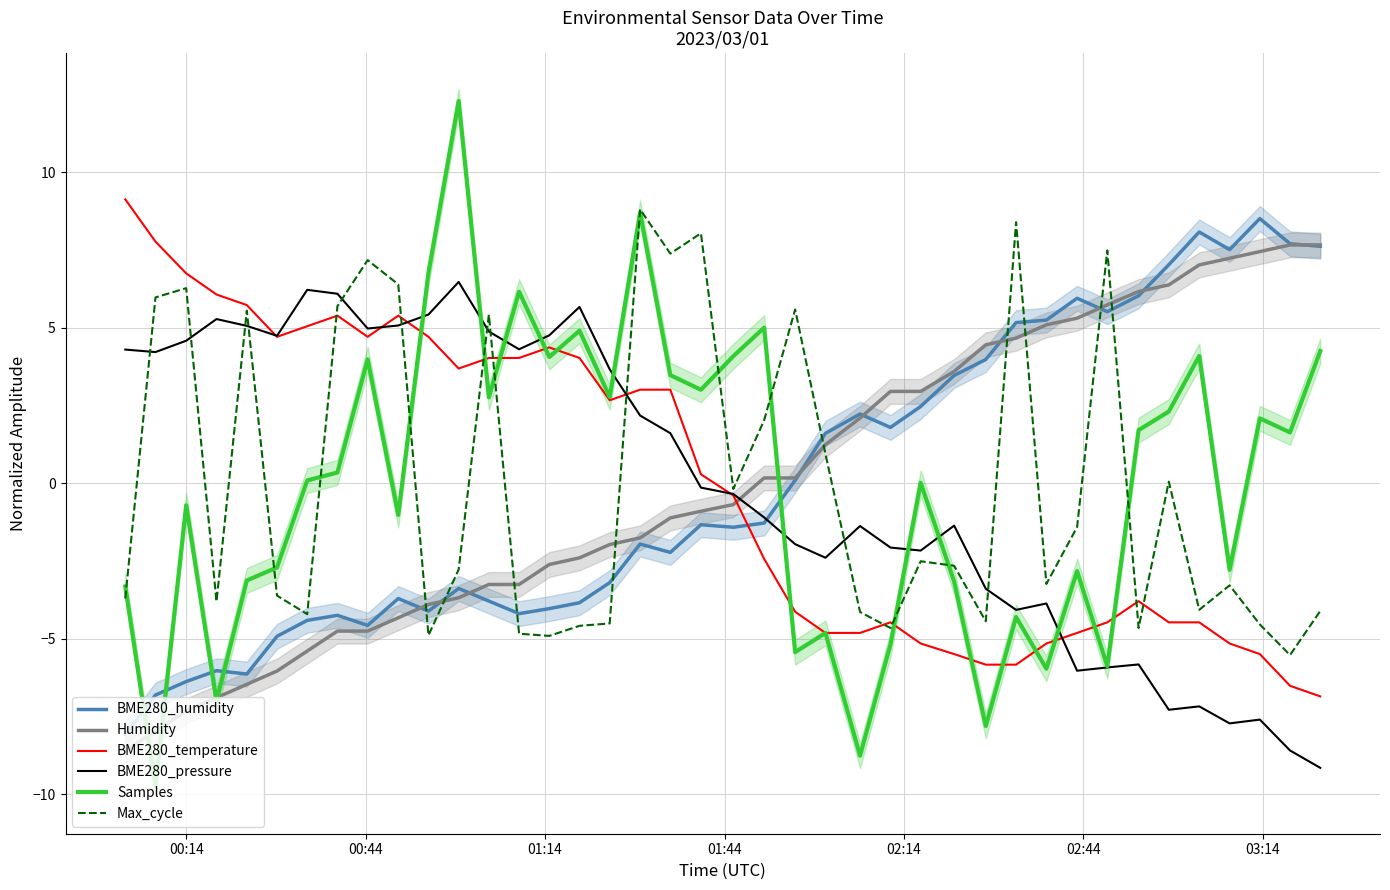

Which series has the largest range (max minus min)?

Samples